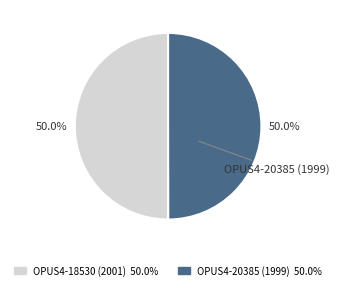

What percentage is the OPUS4-18530 (2001) slice, to the nearest percent?

50%